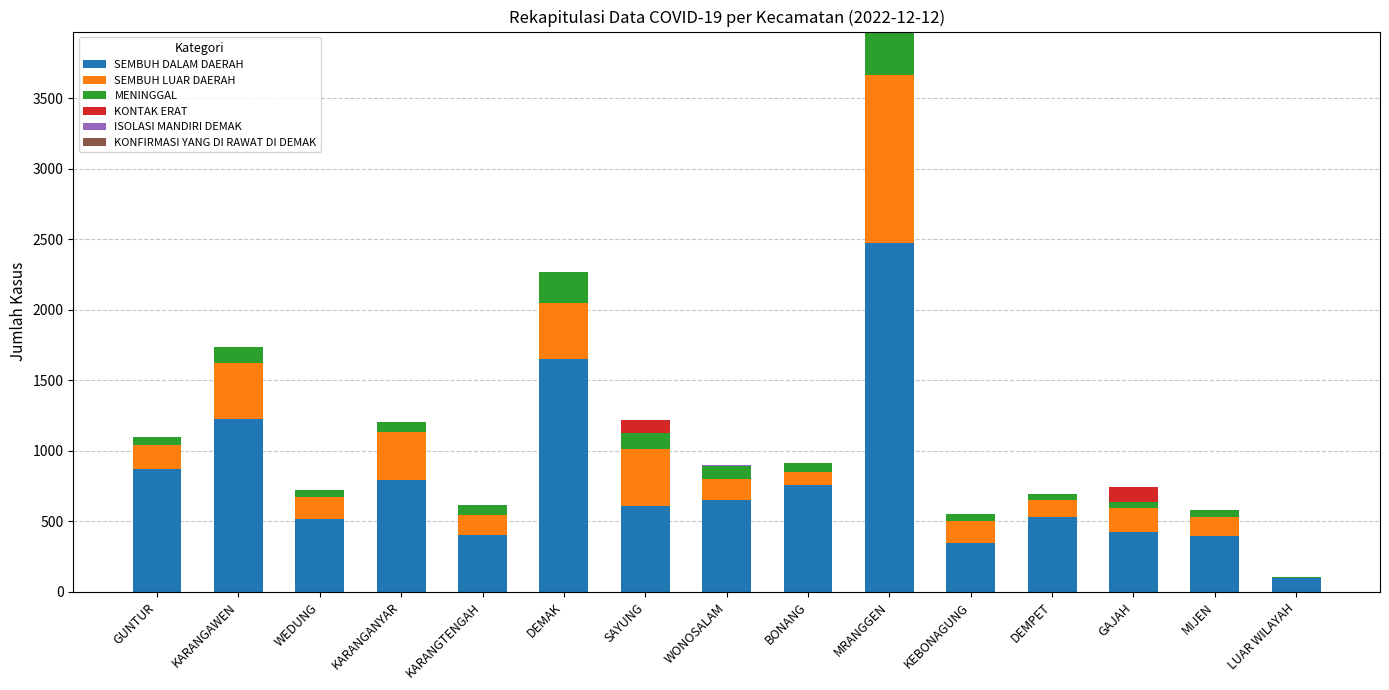

Are the bars grouped side by side (vs. stacked)?

No